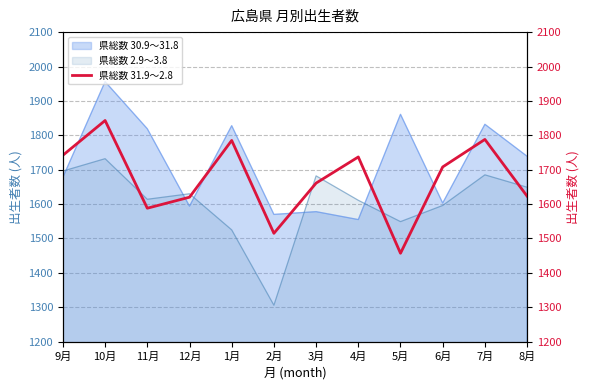

What is the ratio of the value at 1月 to the value at 12月?

1.1